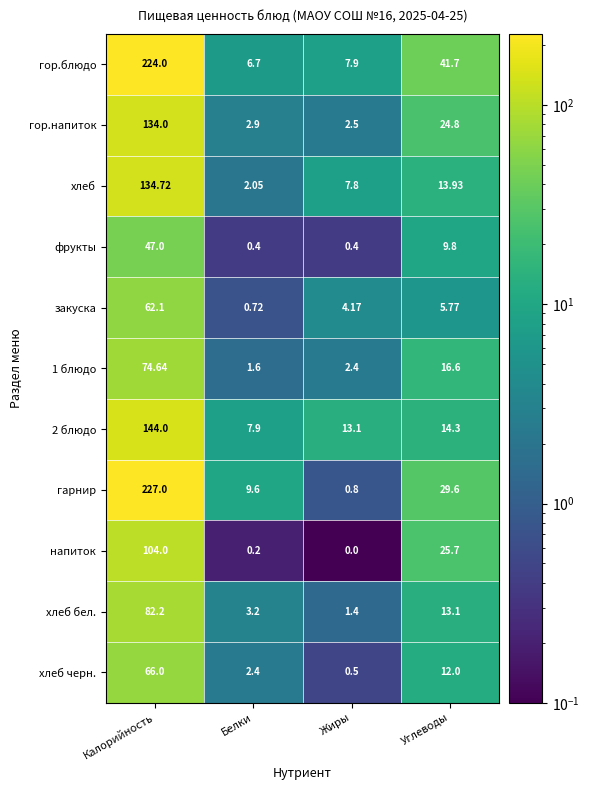

Which series has the largest range (max minus min)?

гарнир